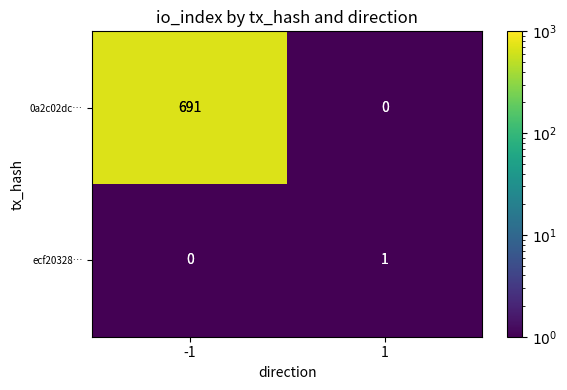

What is the sum of the 0a2c02dc… values at -1 and 1?

691